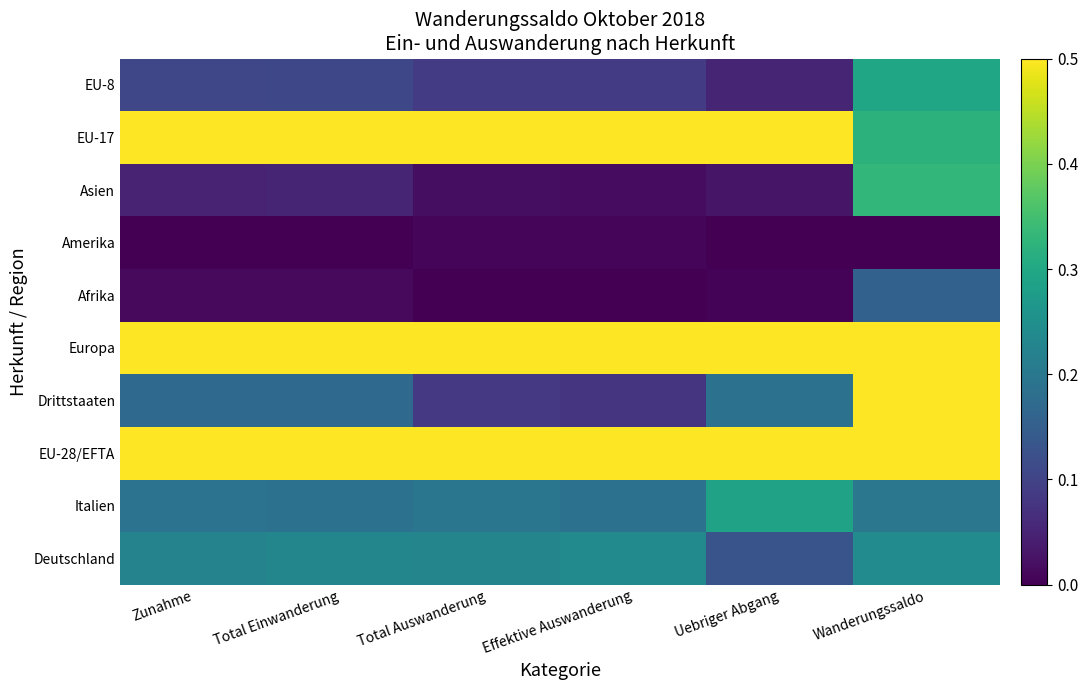

Reading left to right, extract all data points from this chart.

Deutschland: Zunahme=0.2	Total Einwanderung=0.2	Total Auswanderung=0.2	Effektive Auswanderung=0.2	Uebriger Abgang=0.1	Wanderungssaldo=0.2
Italien: Zunahme=0.2	Total Einwanderung=0.2	Total Auswanderung=0.2	Effektive Auswanderung=0.2	Uebriger Abgang=0.3	Wanderungssaldo=0.2
EU-28/EFTA: Zunahme=1.0	Total Einwanderung=1.0	Total Auswanderung=1.0	Effektive Auswanderung=1.0	Uebriger Abgang=0.9	Wanderungssaldo=1.0
Drittstaaten: Zunahme=0.2	Total Einwanderung=0.2	Total Auswanderung=0.1	Effektive Auswanderung=0.1	Uebriger Abgang=0.2	Wanderungssaldo=0.8
Europa: Zunahme=1.0	Total Einwanderung=1.0	Total Auswanderung=1.0	Effektive Auswanderung=1.0	Uebriger Abgang=1.0	Wanderungssaldo=1.0
Afrika: Zunahme=0.0	Total Einwanderung=0.0	Total Auswanderung=0.0	Effektive Auswanderung=0.0	Uebriger Abgang=0.0	Wanderungssaldo=0.2
Amerika: Zunahme=0.0	Total Einwanderung=0.0	Total Auswanderung=0.0	Effektive Auswanderung=0.0	Uebriger Abgang=0.0	Wanderungssaldo=0.0
Asien: Zunahme=0.0	Total Einwanderung=0.1	Total Auswanderung=0.0	Effektive Auswanderung=0.0	Uebriger Abgang=0.0	Wanderungssaldo=0.3
EU-17: Zunahme=0.8	Total Einwanderung=0.8	Total Auswanderung=0.8	Effektive Auswanderung=0.8	Uebriger Abgang=0.8	Wanderungssaldo=0.3
EU-8: Zunahme=0.1	Total Einwanderung=0.1	Total Auswanderung=0.1	Effektive Auswanderung=0.1	Uebriger Abgang=0.1	Wanderungssaldo=0.3